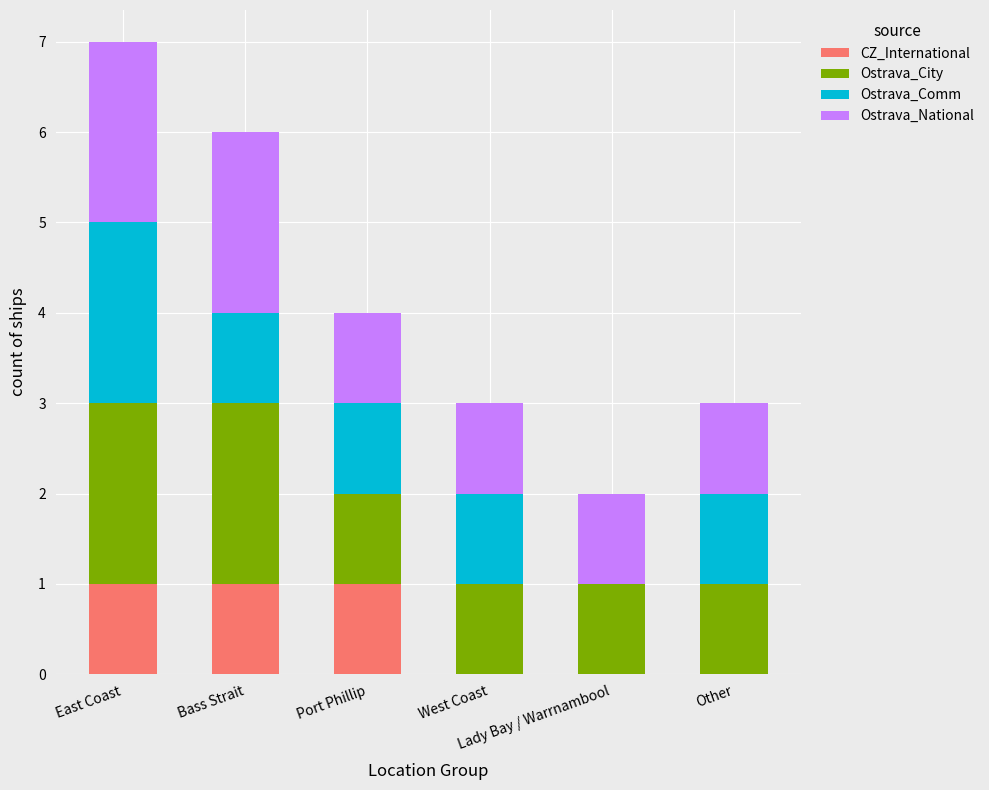

What is the highest value of the CZ_International series?

1